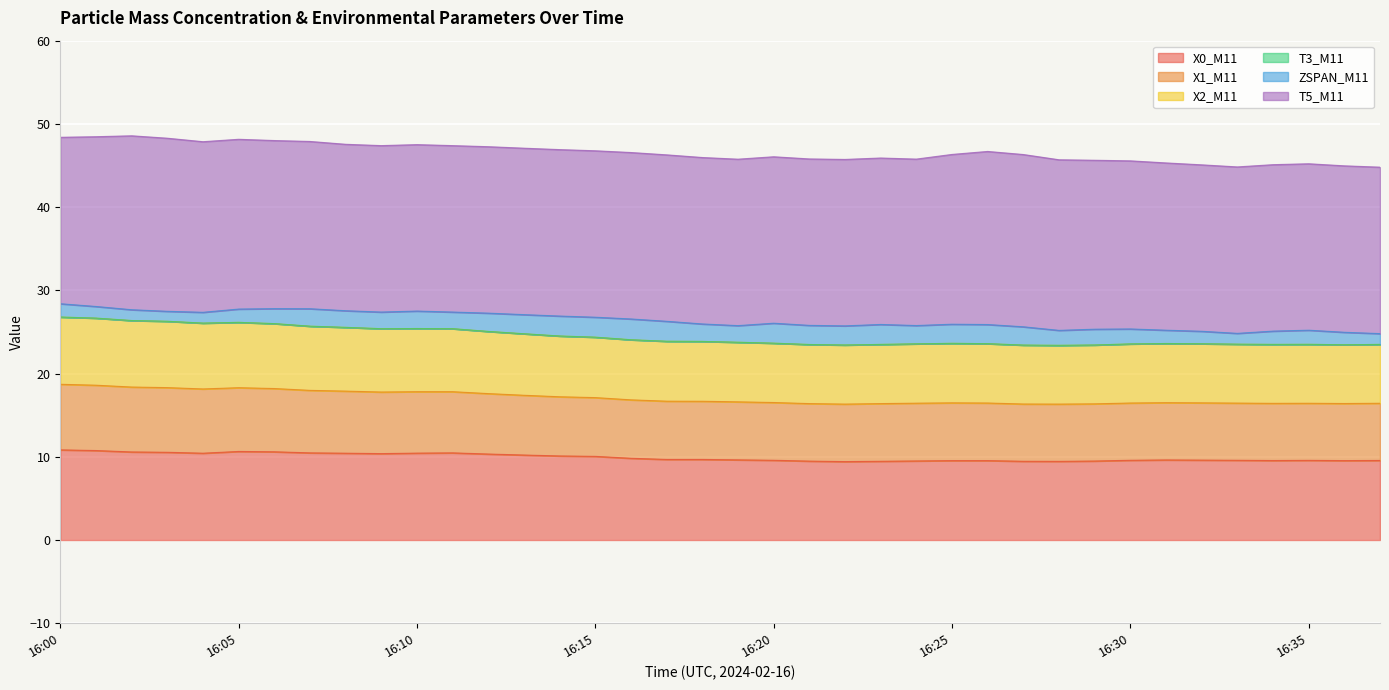

At which label does X0_M11 reach its peak?

16:00